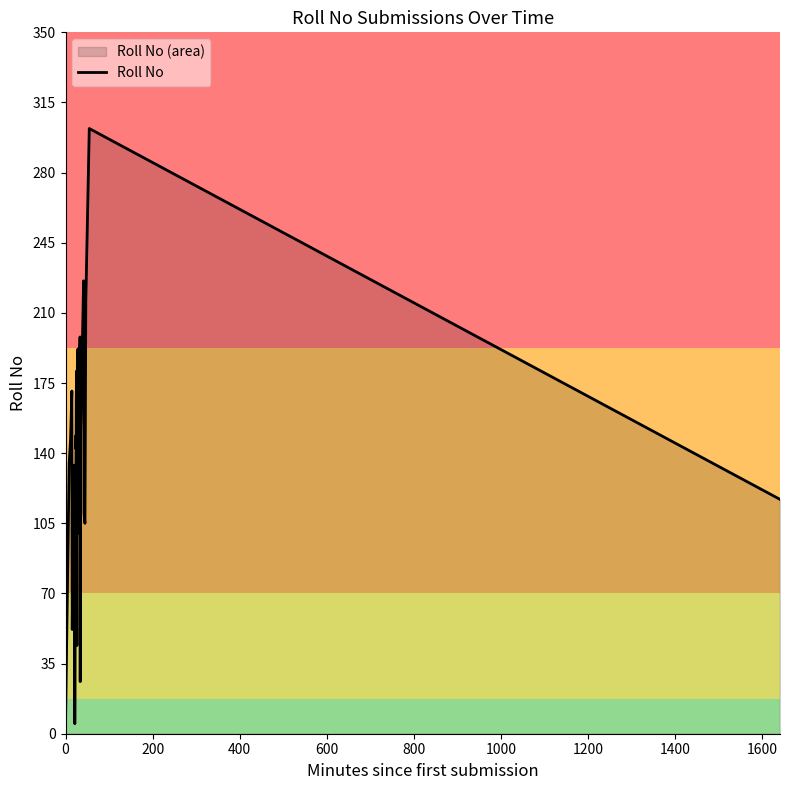

What is the average value?

135